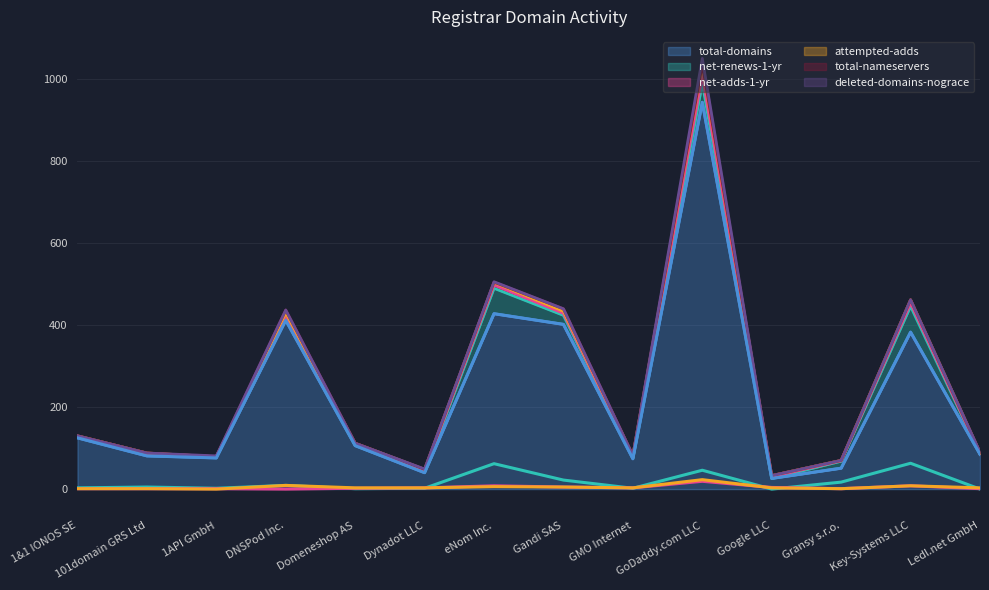

The value of attempted-adds at Gransy s.r.o. is 2. True or false?

False